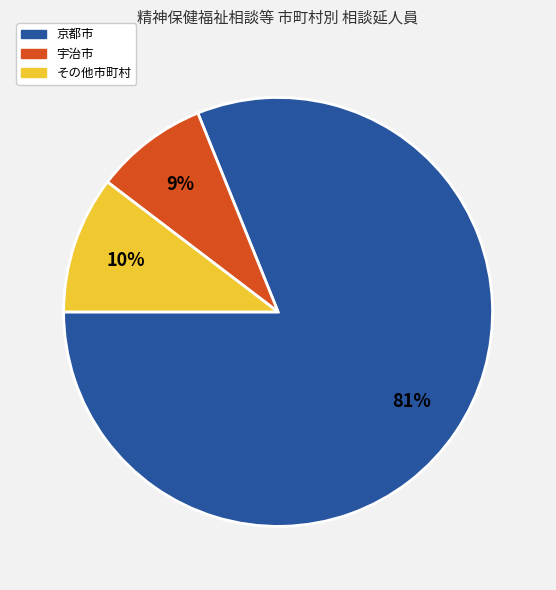

Is there a majority slice in this chart?

Yes